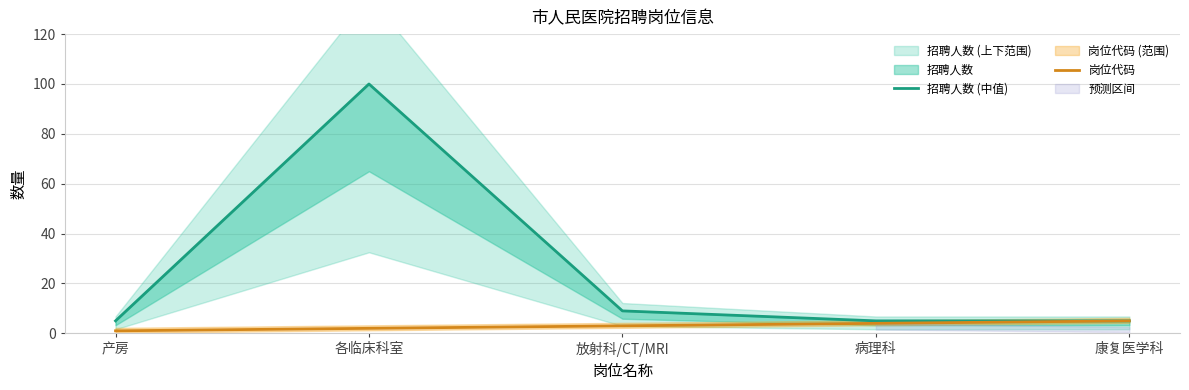

Reading left to right, what are all the values shown in this chart?

招聘人数 (中值): 产房=5	各临床科室=100	放射科/CT/MRI=9	病理科=5	康复医学科=5
岗位代码: 产房=1	各临床科室=2	放射科/CT/MRI=3	病理科=4	康复医学科=5